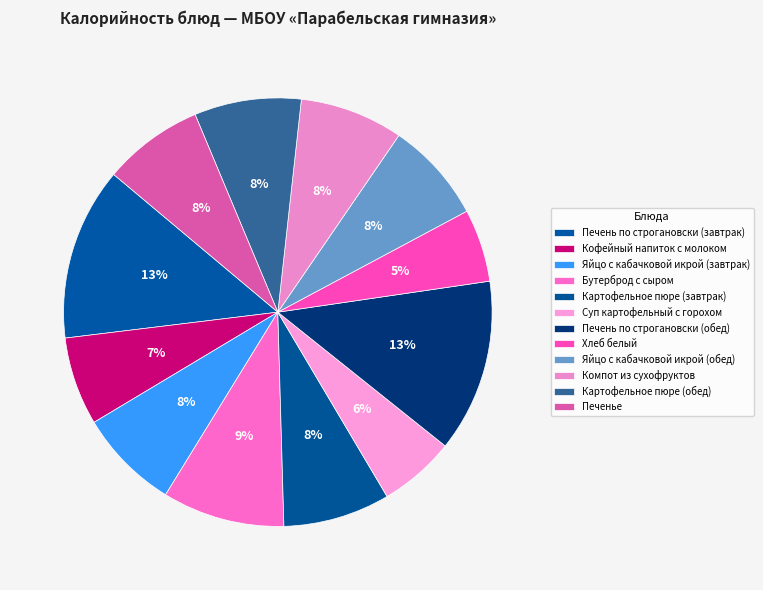

How many segments does this pie chart have?

12